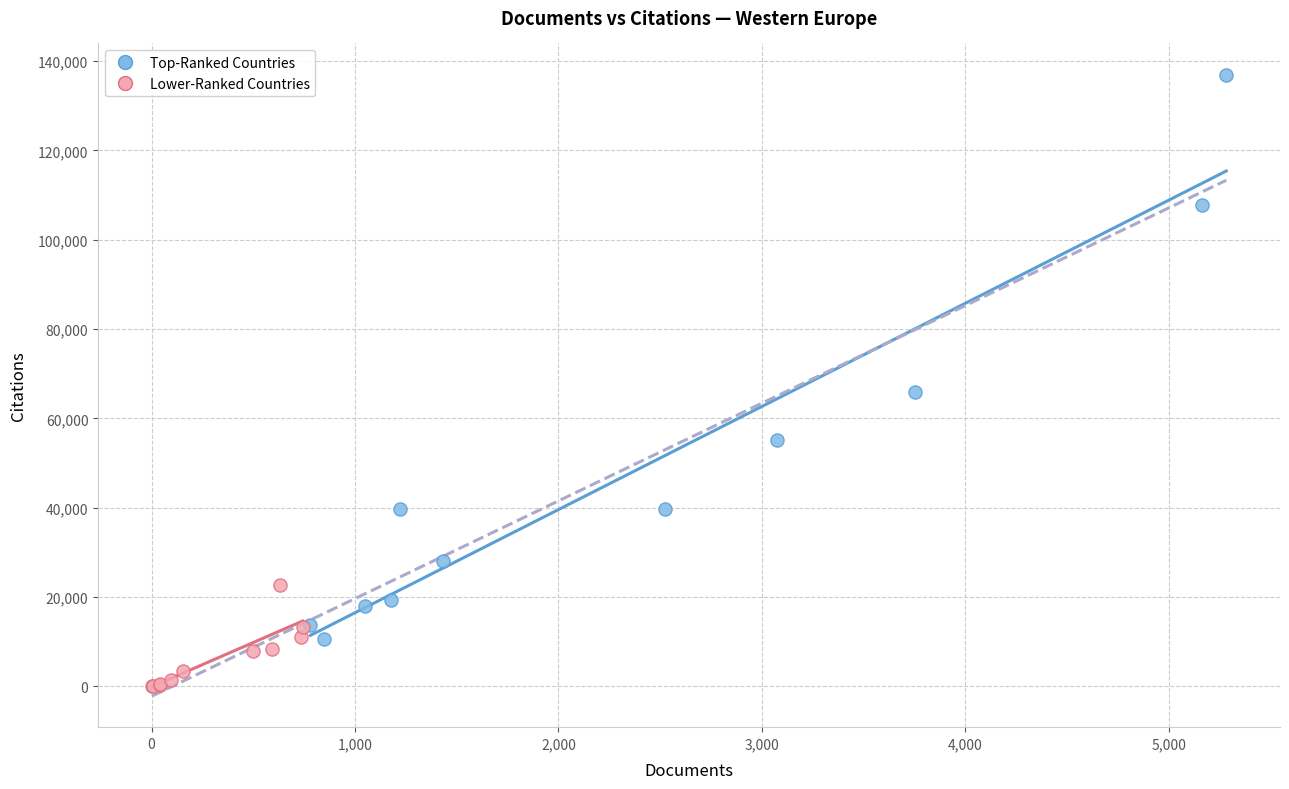

Which series contains the highest Y value?

Top-Ranked Countries